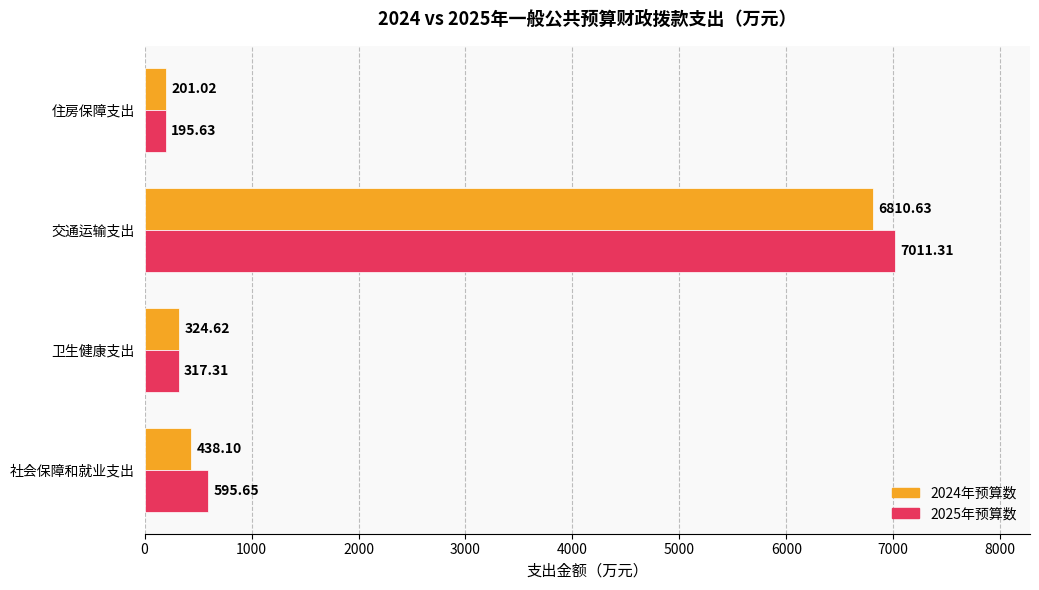

What is the sum of all 2024年预算数 values?

7774.4